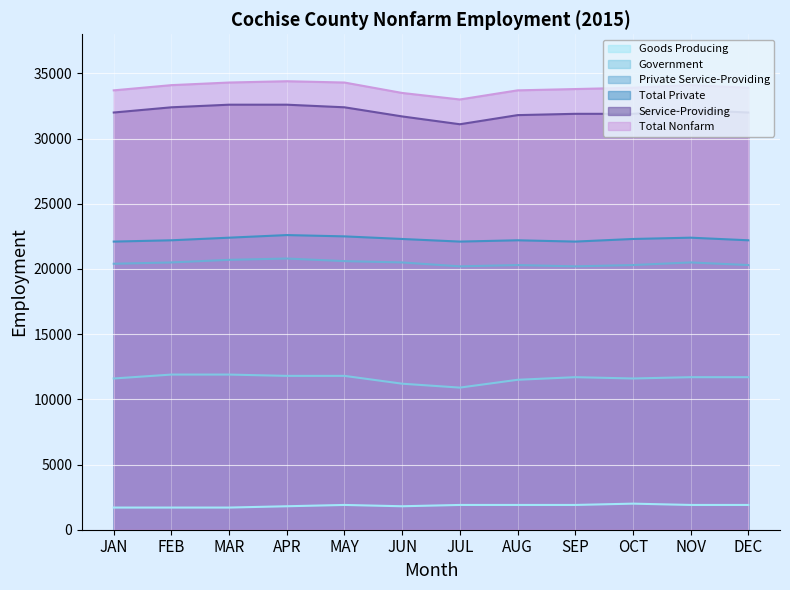

At APR, list the series in order from largest to smallest.

Total Nonfarm, Service-Providing, Total Private, Private Service-Providing, Government, Goods Producing